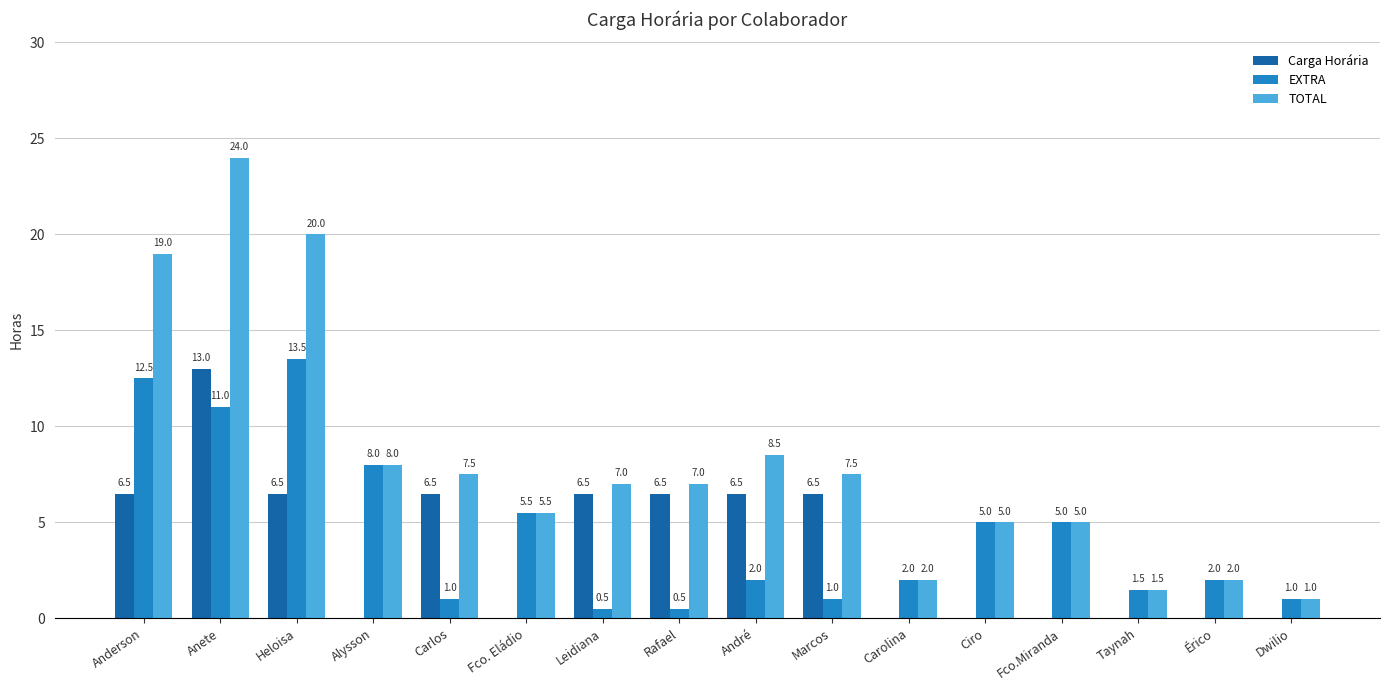

What is the sum of all TOTAL values?

130.5